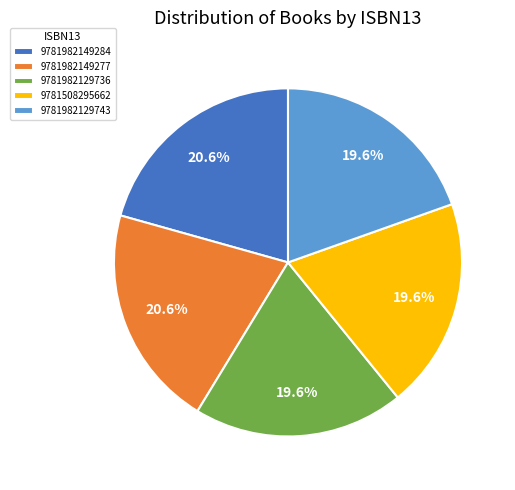

Does 9781508295662 represent more than half of the total?

No